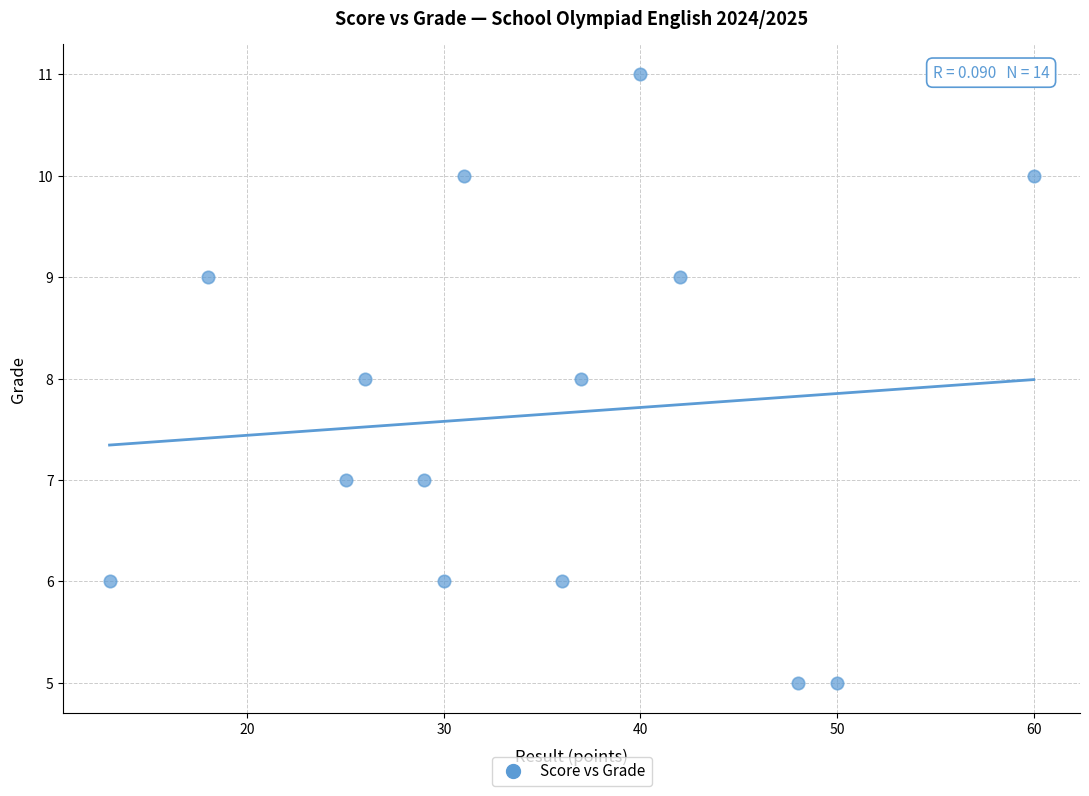

What is the range of X values (max minus min)?

47